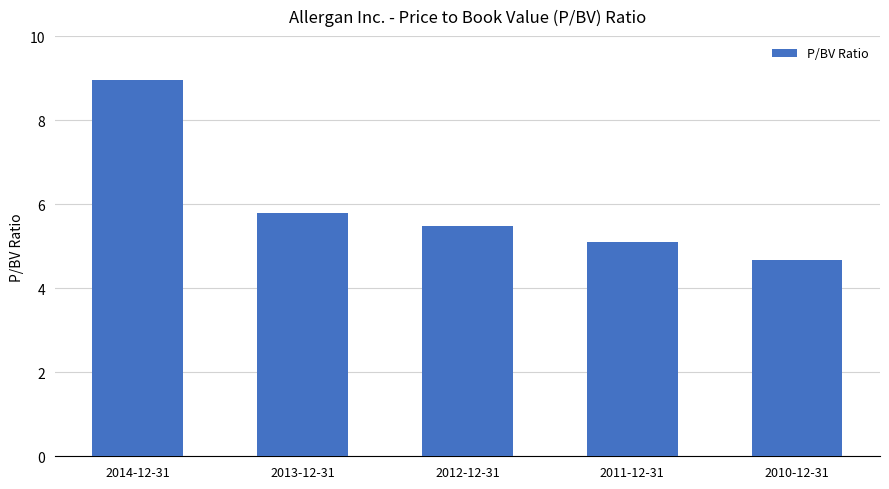

At which label is the value closest to 6?

2013-12-31